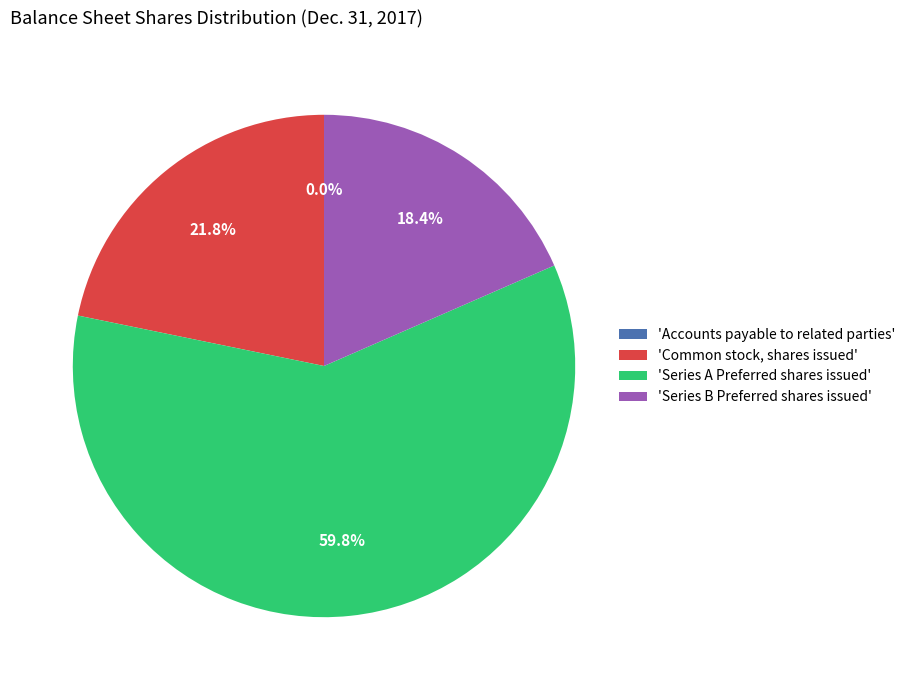

What is the ratio of the value at 'Common stock, shares issued' to the value at 'Series A Preferred shares issued'?

0.4